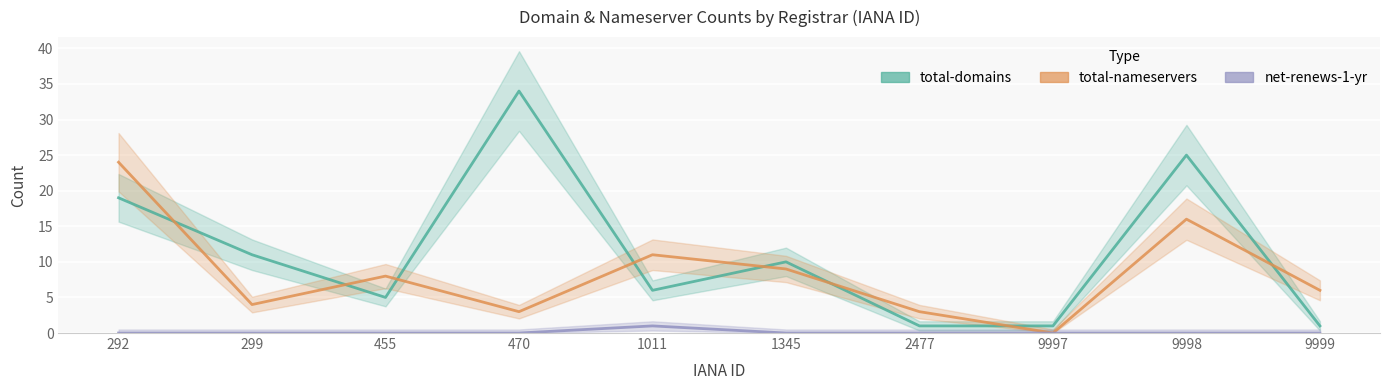

What is the total value across all series at 2477?

4